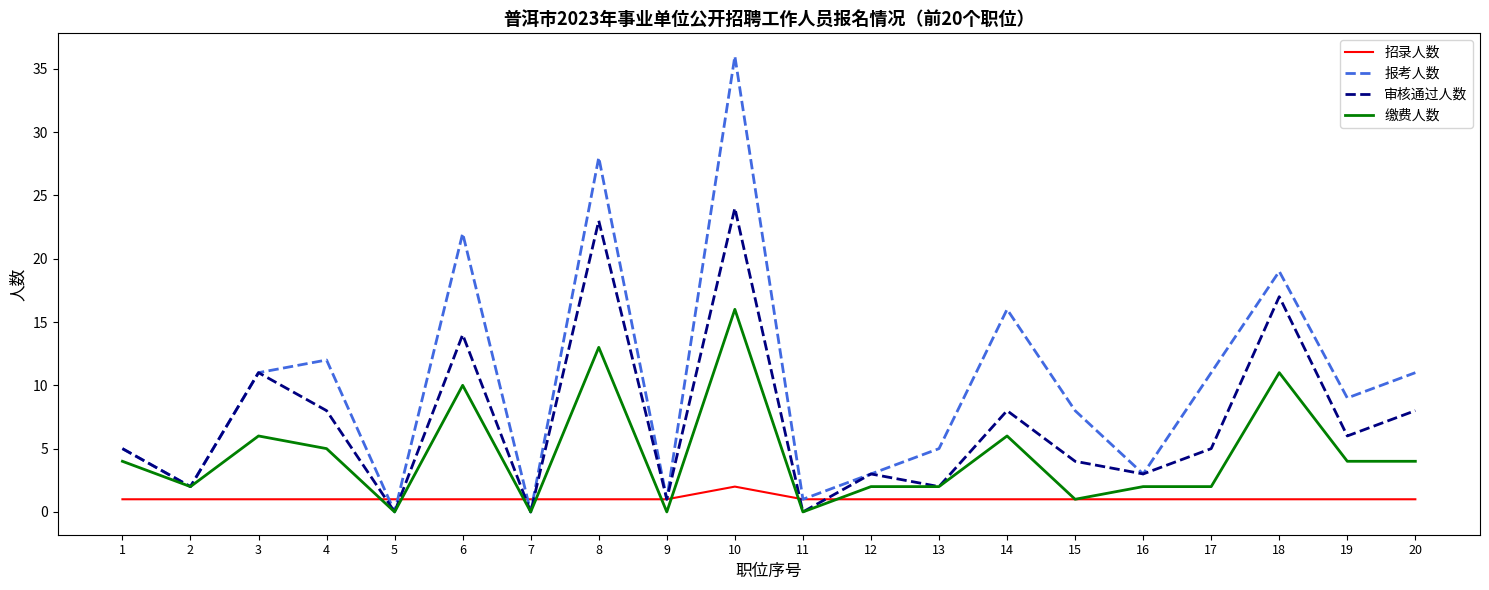

At which category is the sum across all series the highest?

10